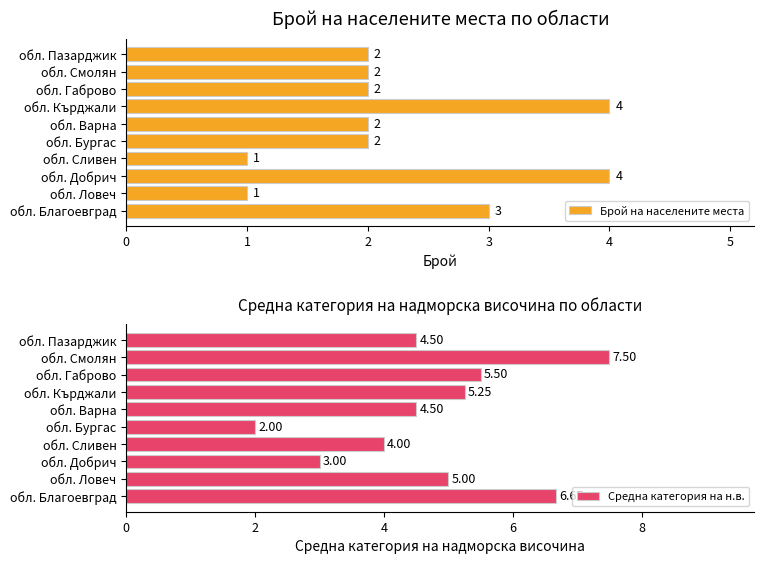

What is the difference between the second highest and minimum values in the Брой на населените места series?

3